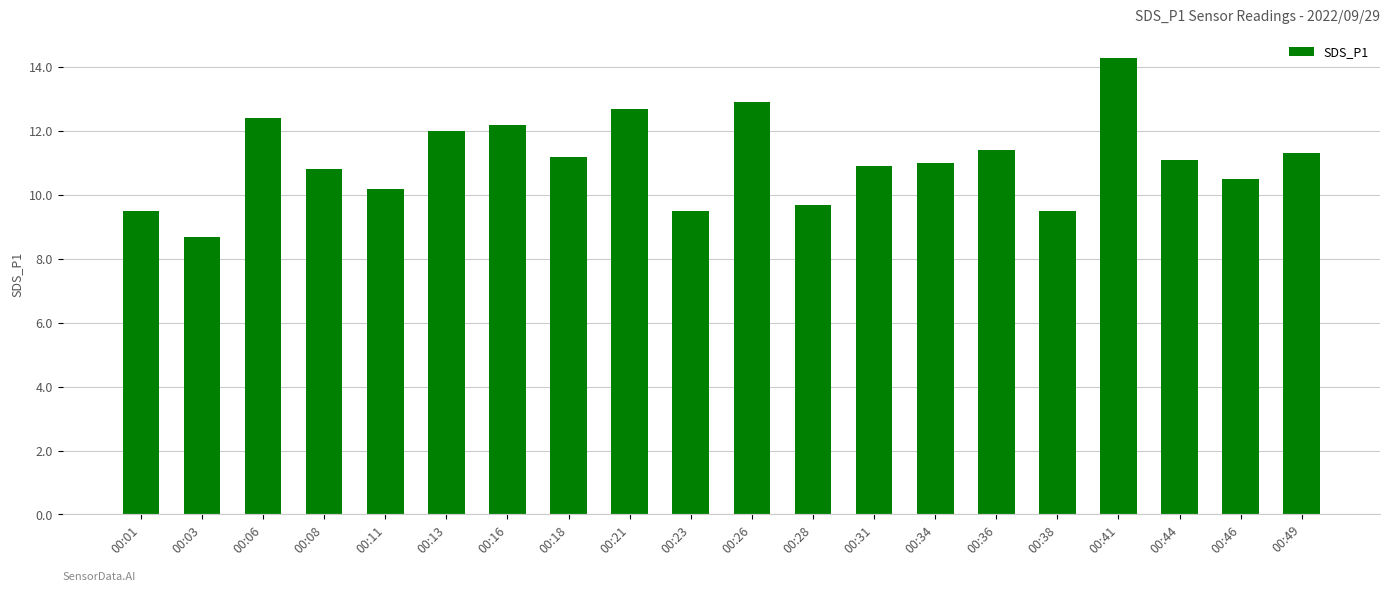

Read the value at 00:01.

9.5